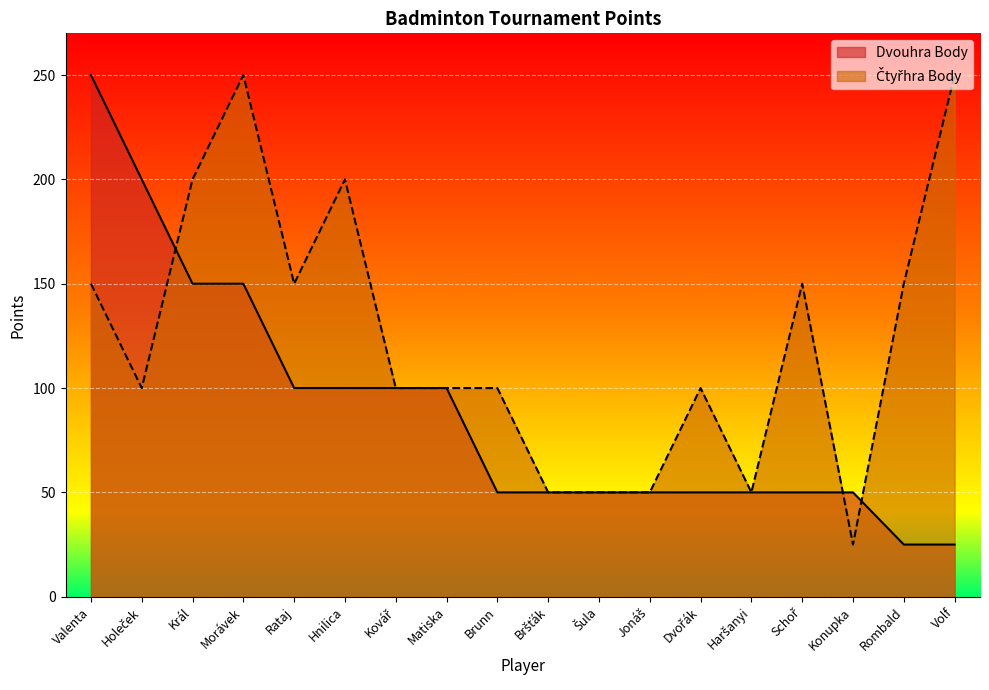

At how many categories does at least one series exceed 155?

6